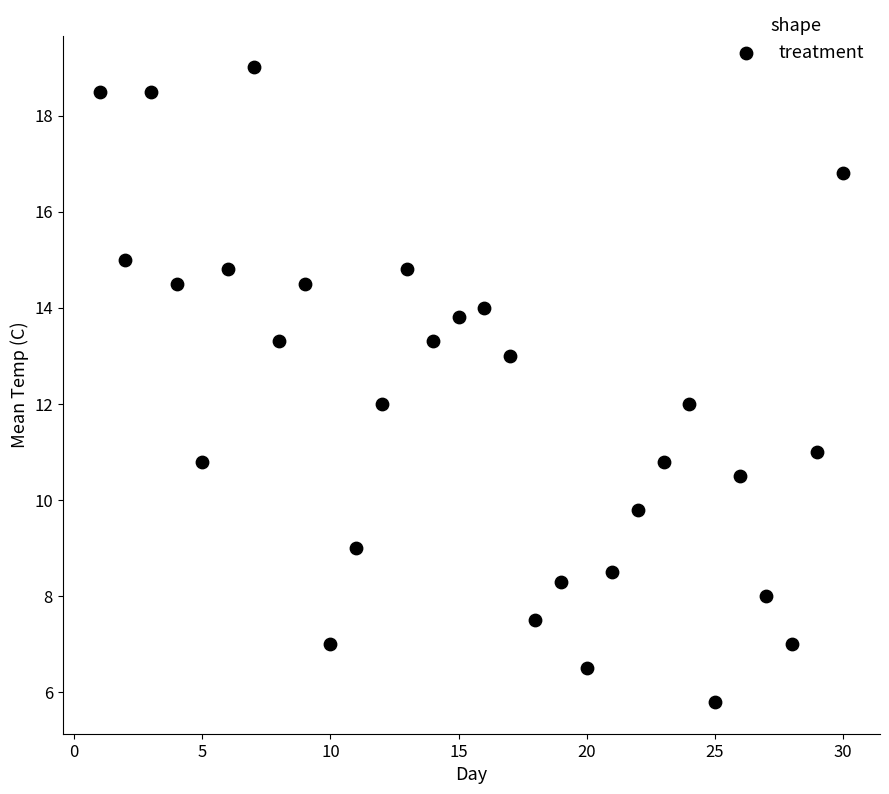

What is the range of X values (max minus min)?

29.0